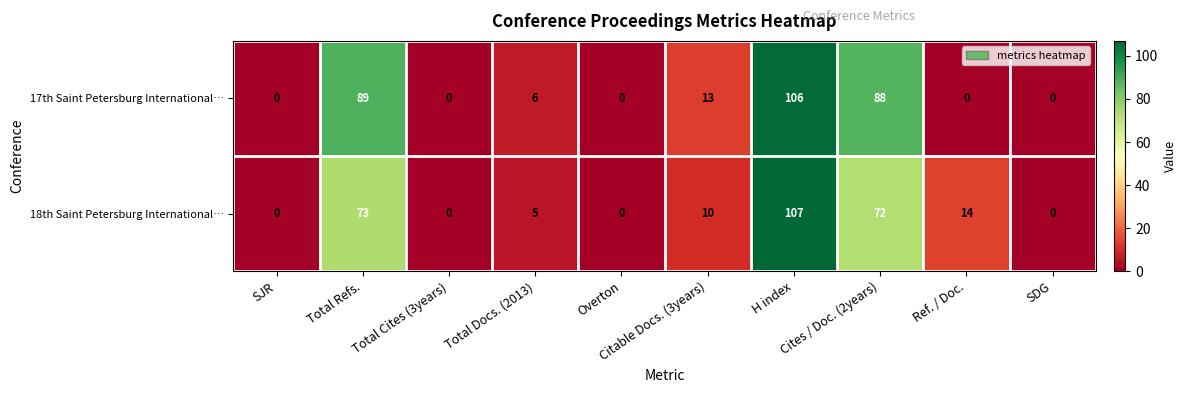

What is the highest value of the 18th Saint Petersburg International… series?

107